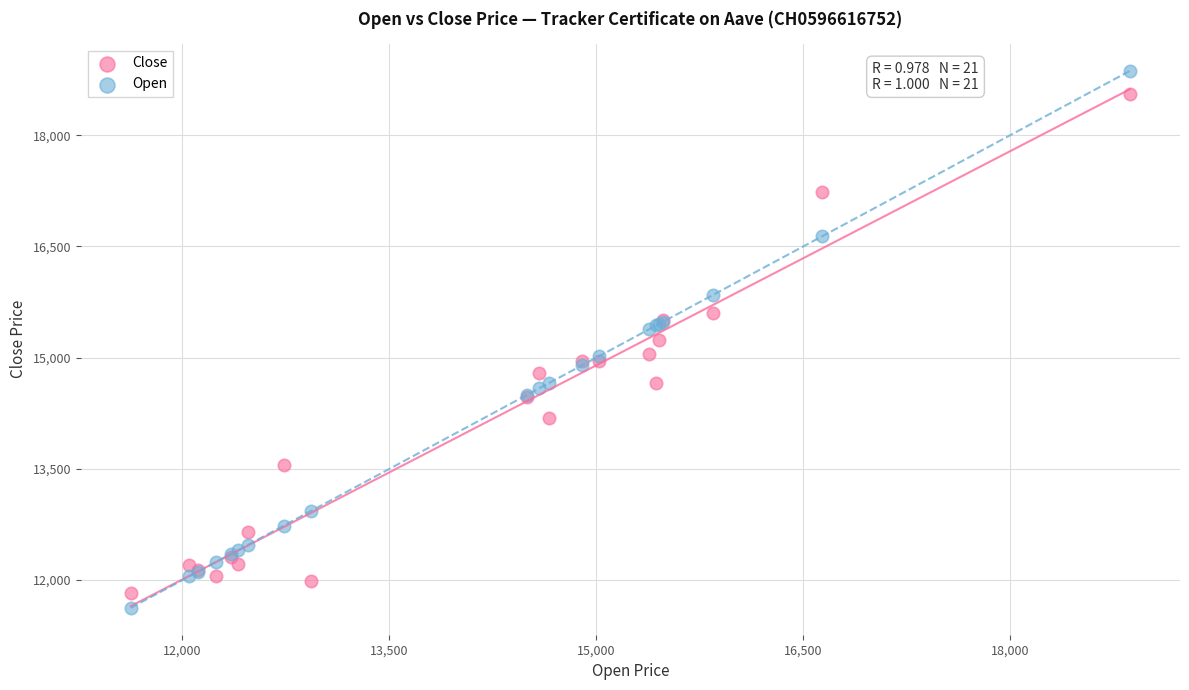

Which series contains the highest Y value?

Open